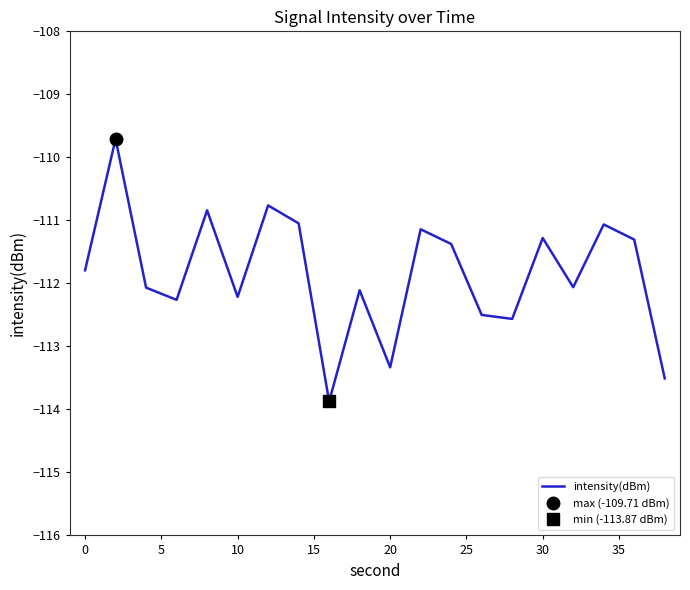

How many interior local valleys (lower than both neighbors) does the data have?

6